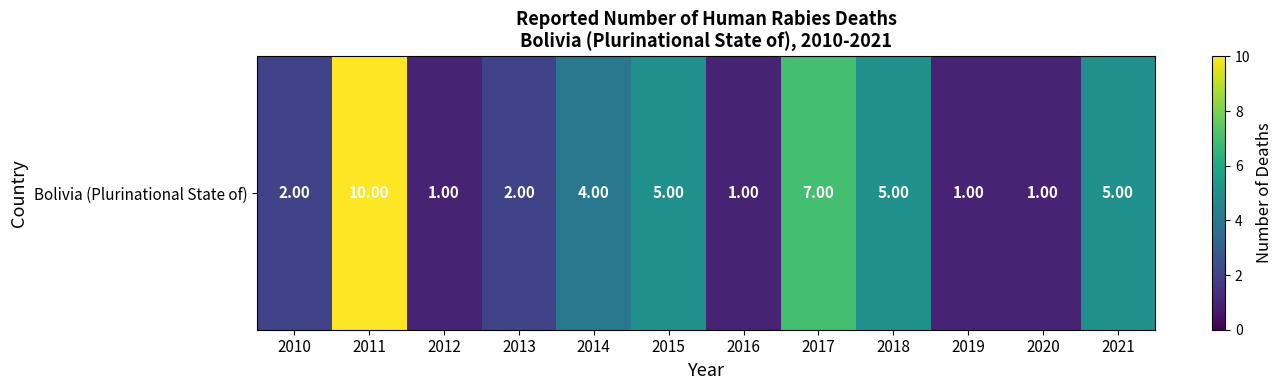

Approximately how many times larger is the value at 2011 compared to 2010?

5.0